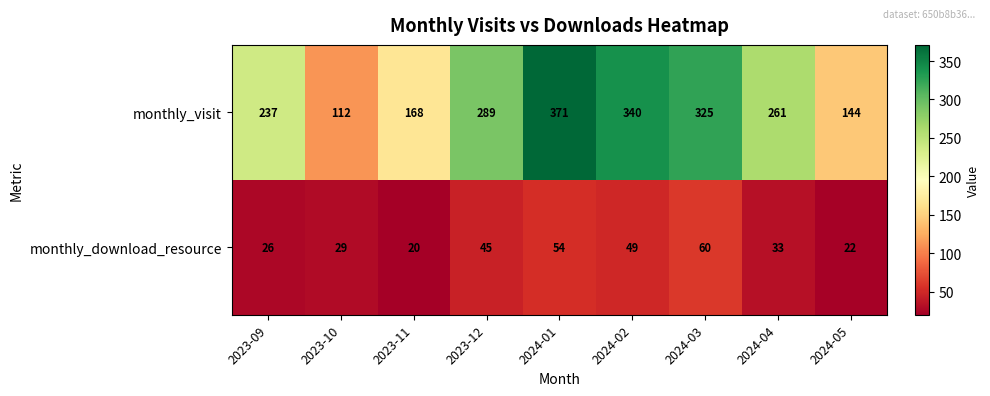

The monthly_download_resource series shows 60 at 2024-03. True or false?

True